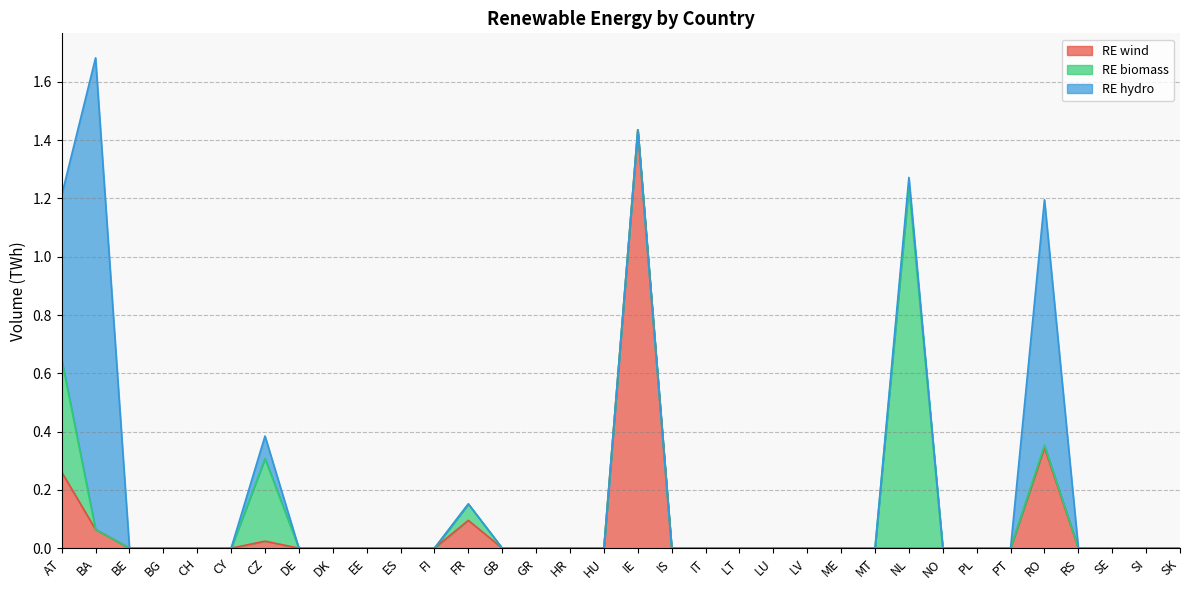

Where is the first local maximum for RE wind?

CZ